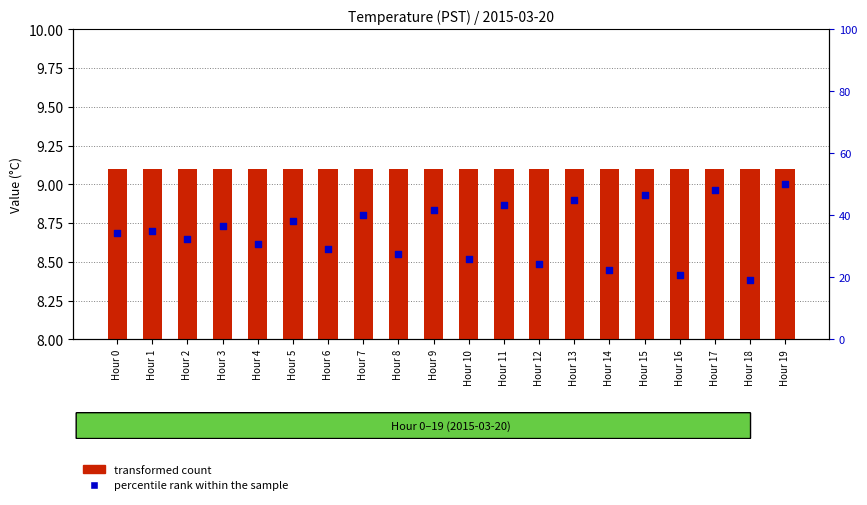

Is the value of percentile rank within the sample at Hour 13 greater than the value of transformed count at Hour 2?

Yes